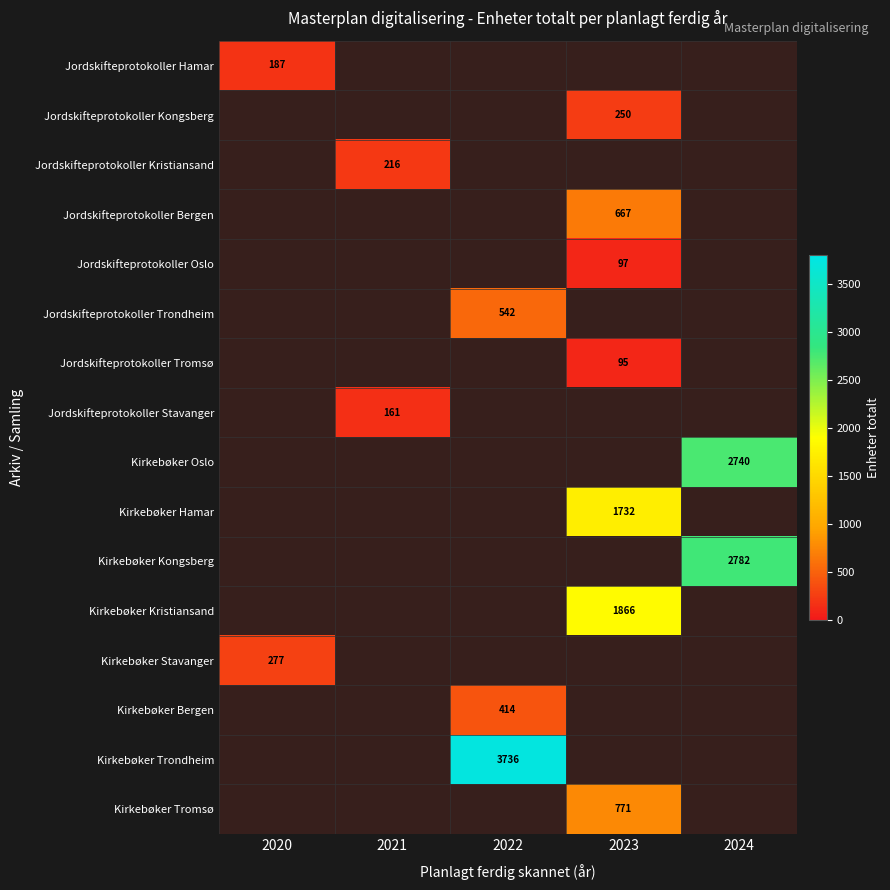

True or false: Jordskifteprotokoller Stavanger has a value of 216 at 2021.

False